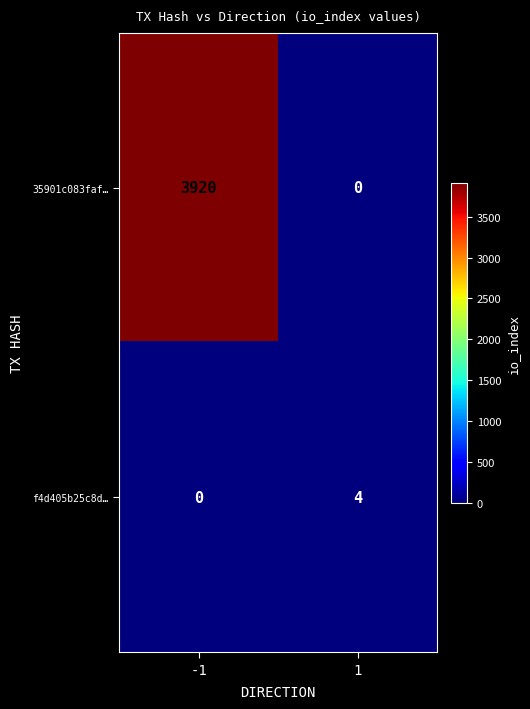

At how many categories does at least one series exceed 94?

1